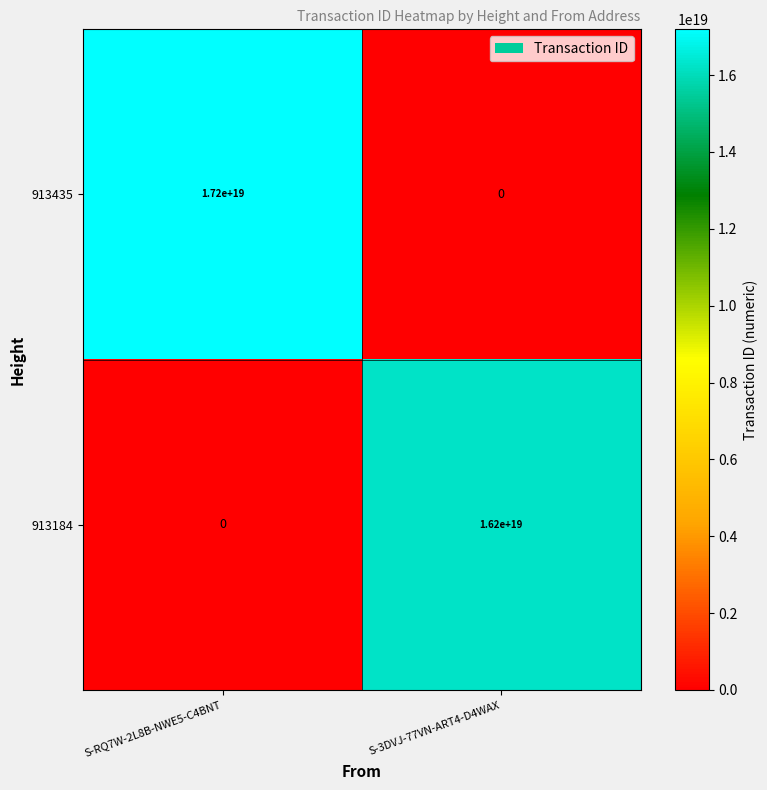

Which label corresponds to the largest value in the chart?

S-RQ7W-2L8B-NWE5-C4BNT